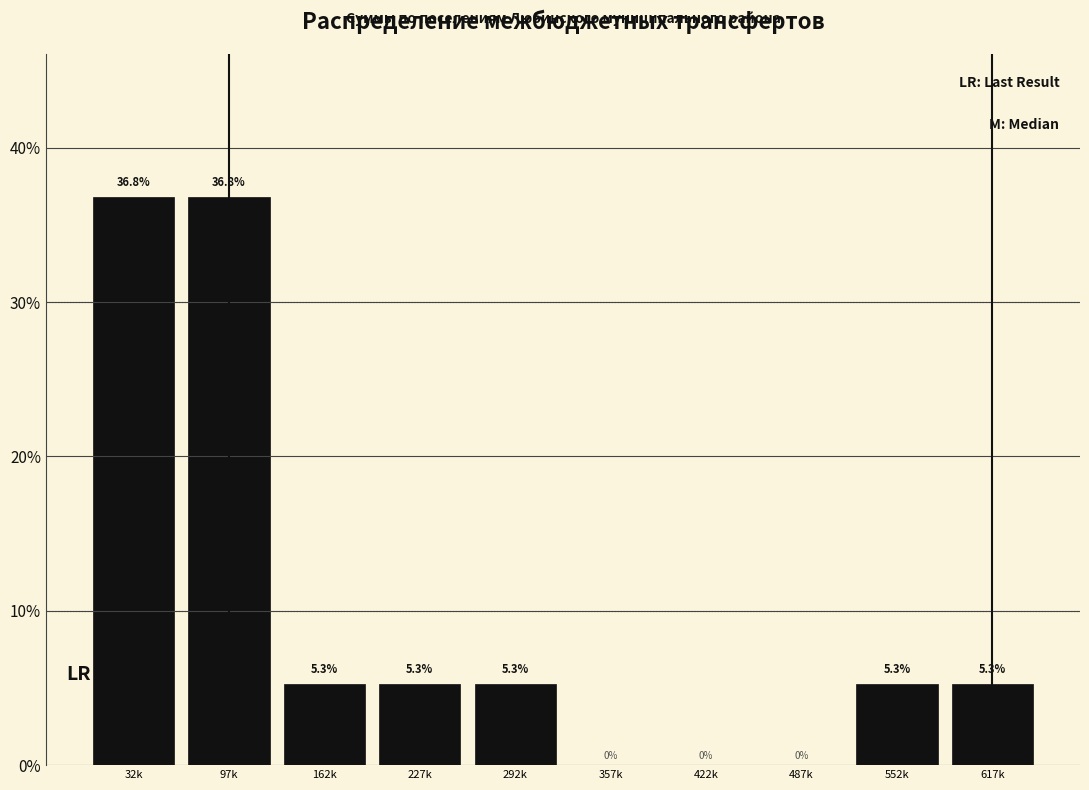

Reading left to right, transcribe all the data shown in this chart.

32k=36.8	97k=36.8	162k=5.3	227k=5.3	292k=5.3	357k=0.0	422k=0.0	487k=0.0	552k=5.3	617k=5.3